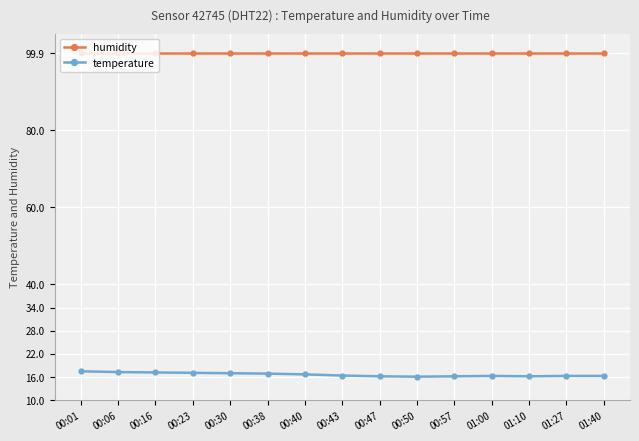

Does the chart display data point markers on the line(s)?

Yes